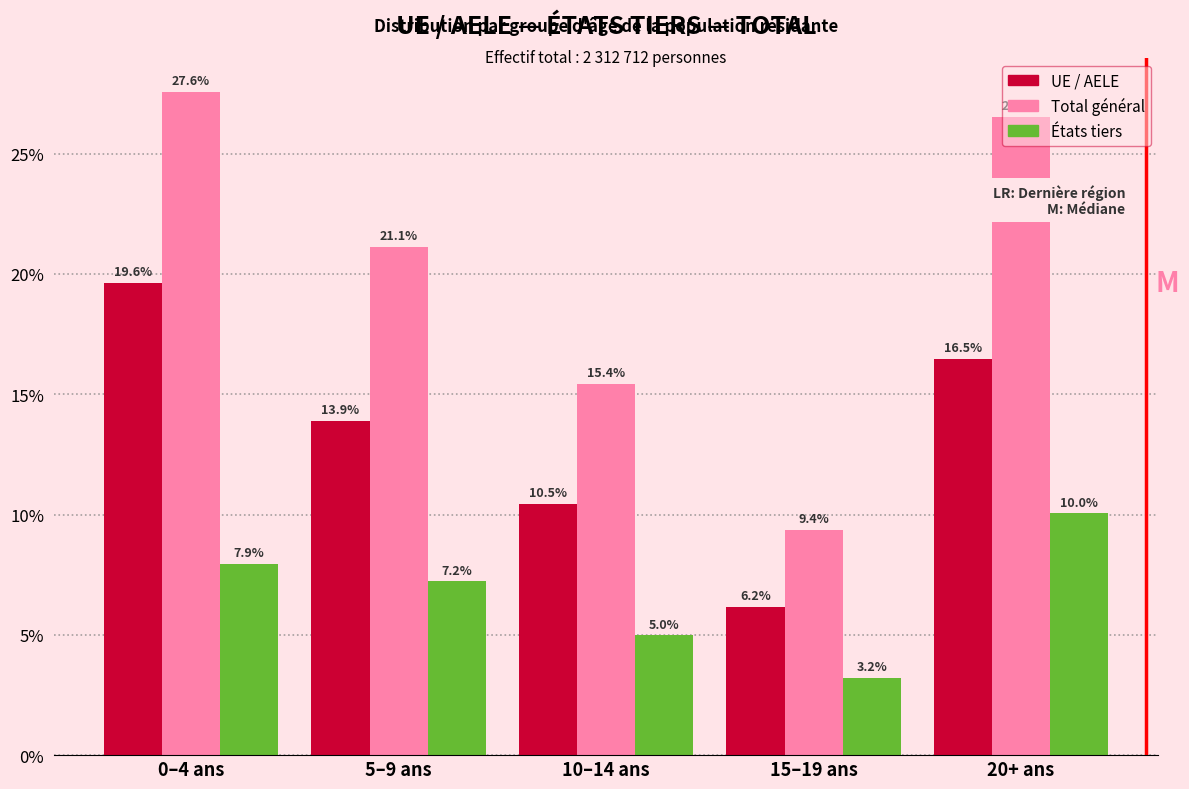

Read the États tiers value at 15–19 ans.

3.2